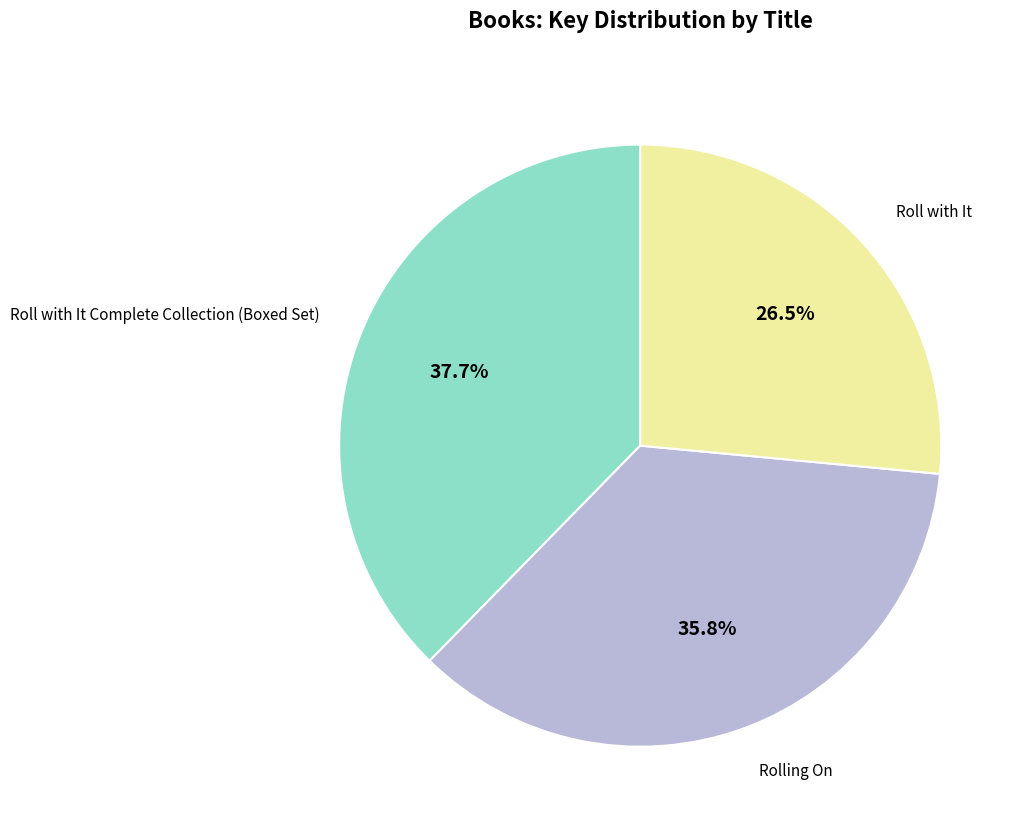

Is there a majority slice in this chart?

No